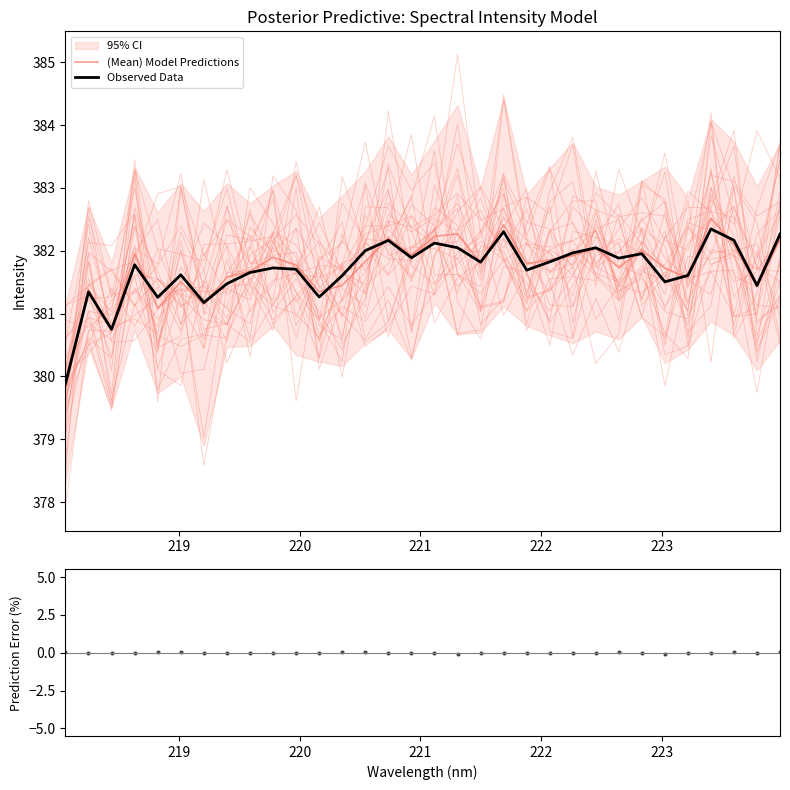

At how many categories does at least one series exceed 170?

32